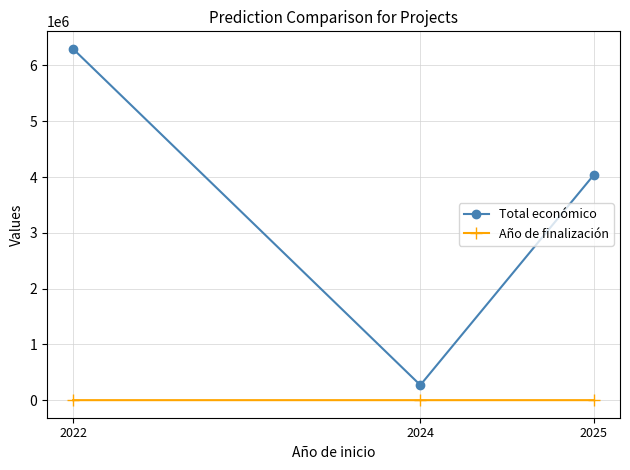

List the labels in order of Total económico value, smallest first.

2024, 2025, 2022